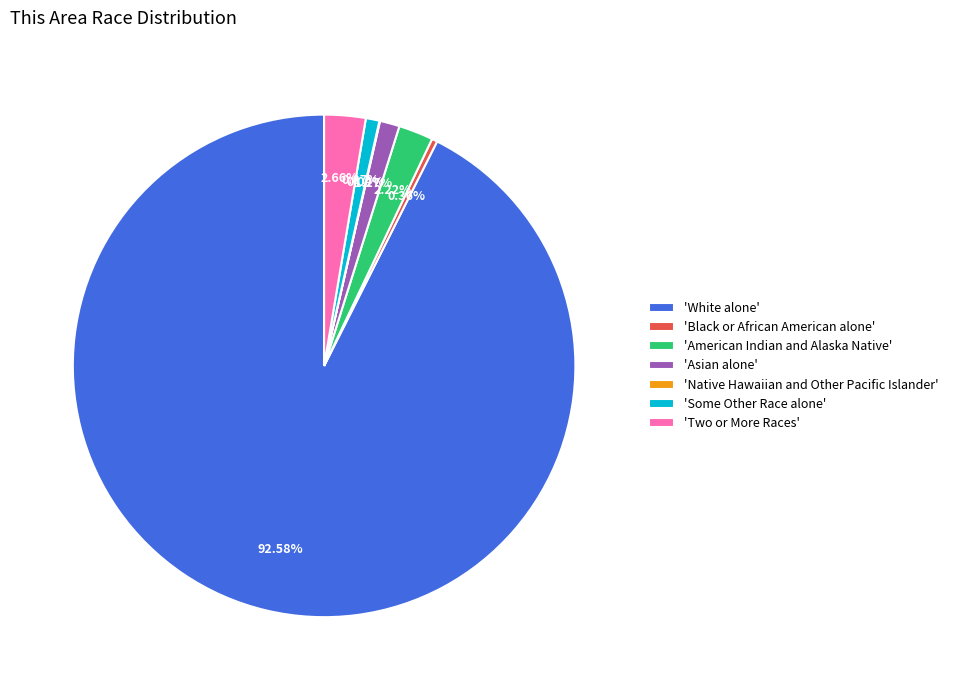

Which slice represents more than half of the pie?

'White alone'